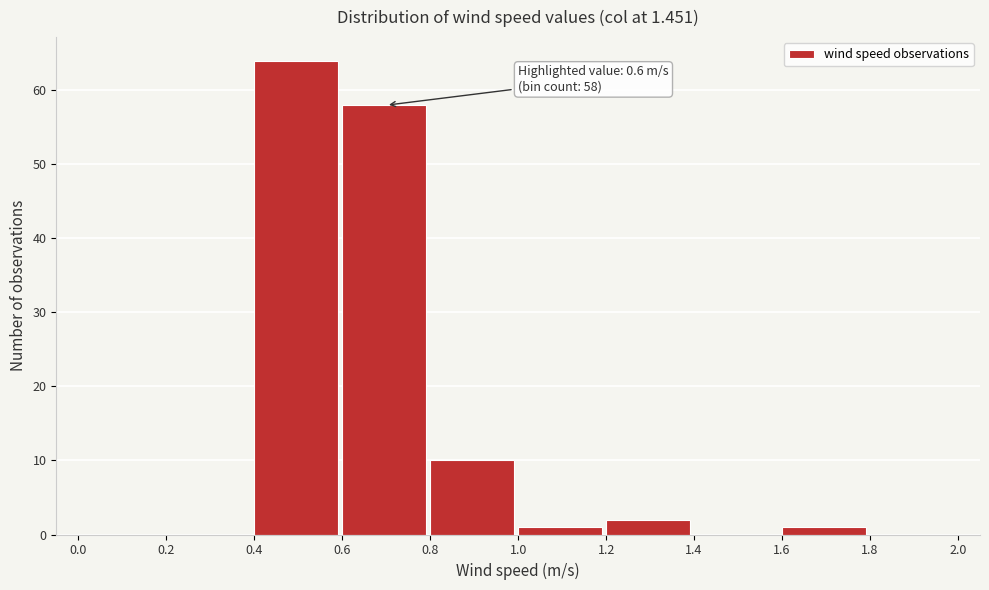

Which range on the x-axis has the tallest bar?

0.4 to 0.6